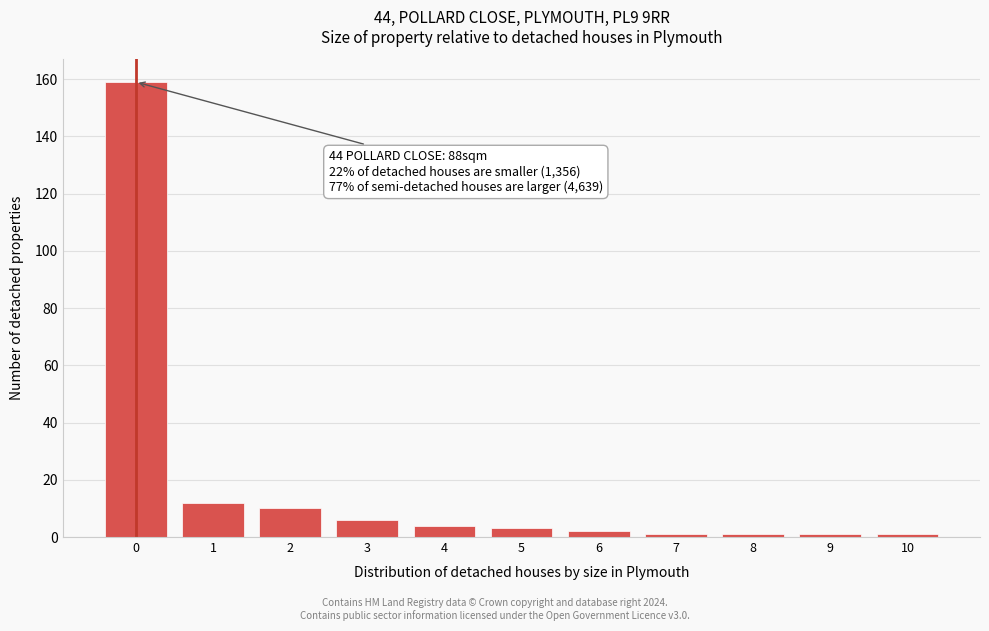

Reading left to right, list all the values displayed in this chart.

0=159	1=12	2=10	3=6	4=4	5=3	6=2	7=1	8=1	9=1	10=1